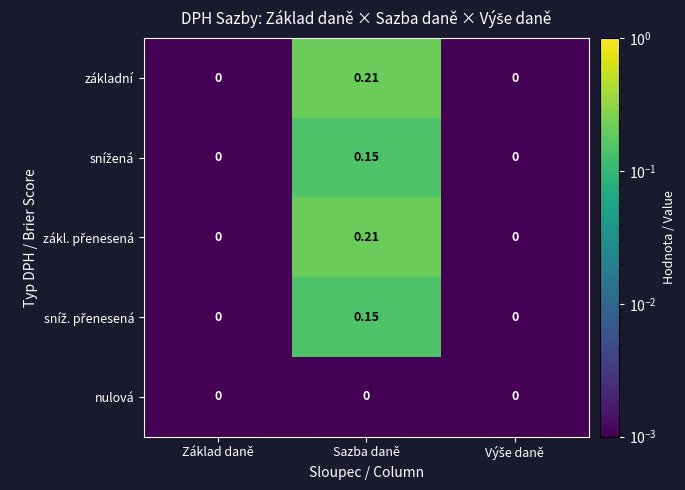

At which category is the sum across all series the highest?

Sazba daně